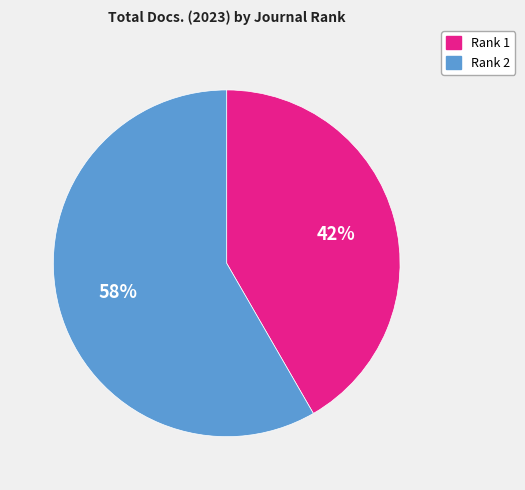

Is there a majority slice in this chart?

Yes